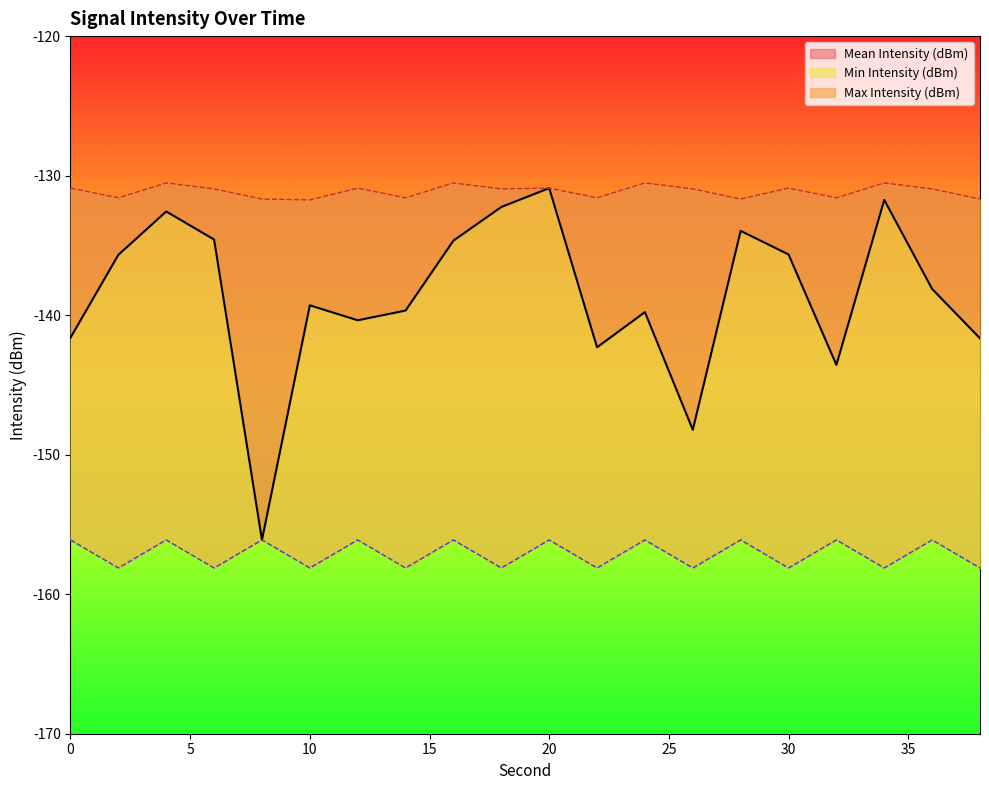

True or false: Mean Intensity (dBm) and Max Intensity (dBm) cross at least once.

False